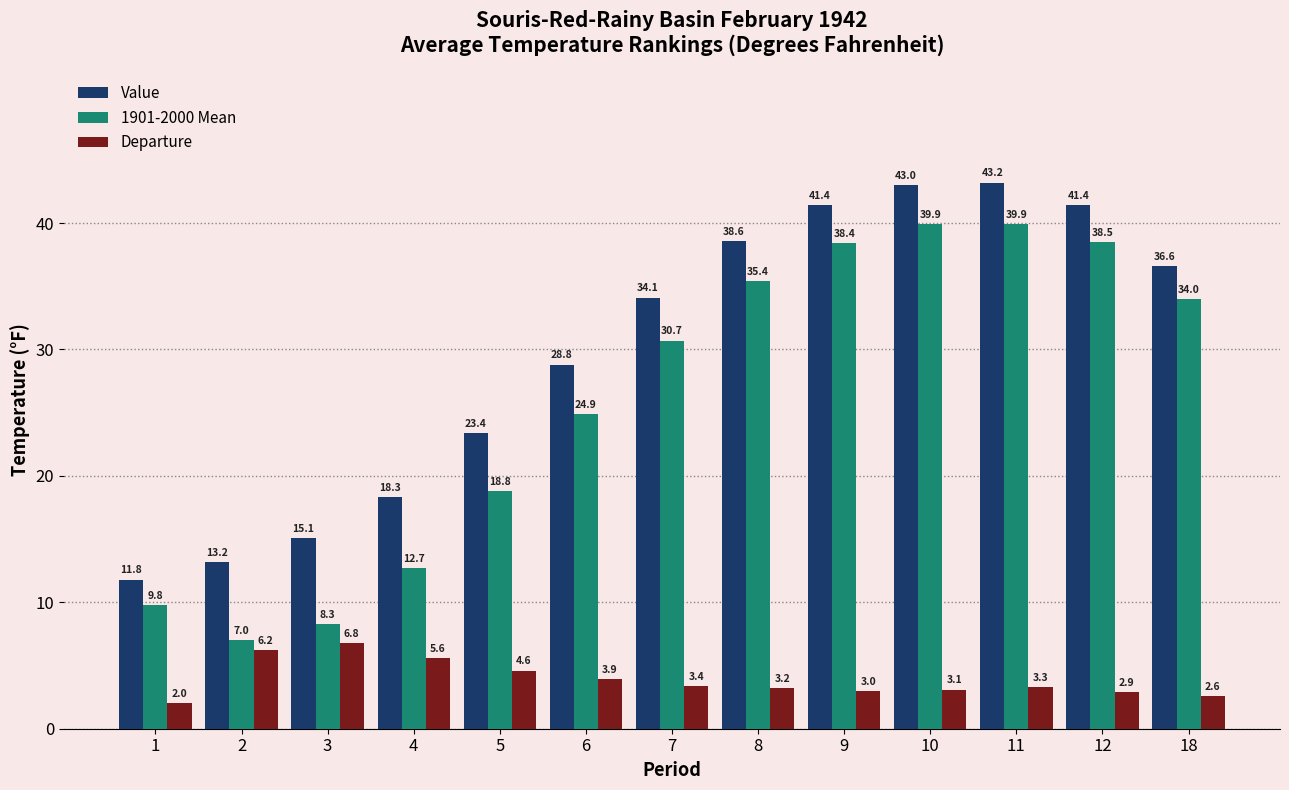

What is the highest value of the 1901-2000 Mean series?

39.9